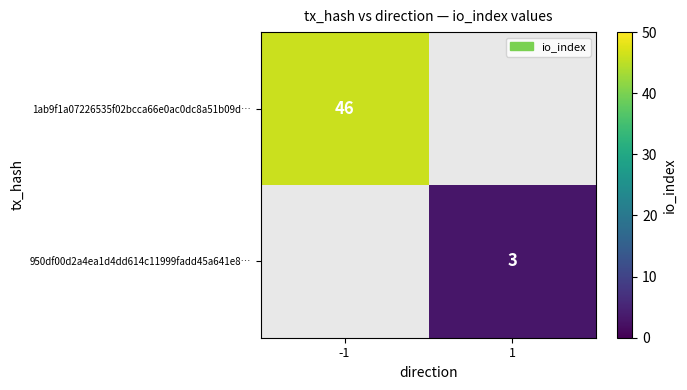

Is it true that 950df00d2a4ea1d4dd614c11999fadd45a641e8… equals 3 at 1?

True